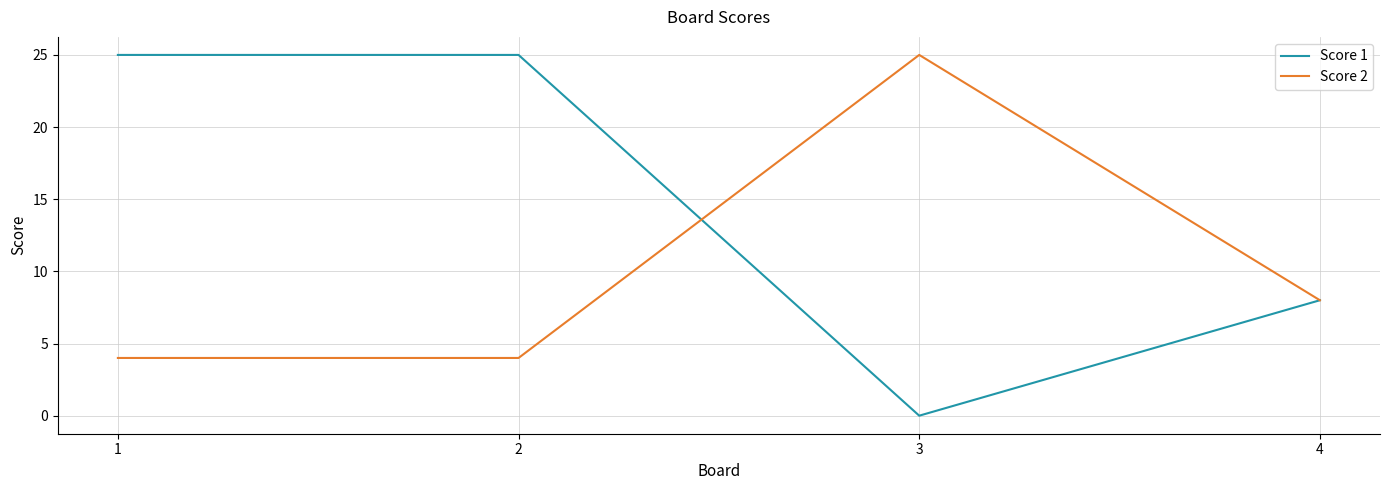

How many interior local peaks does the Score 2 series have?

1